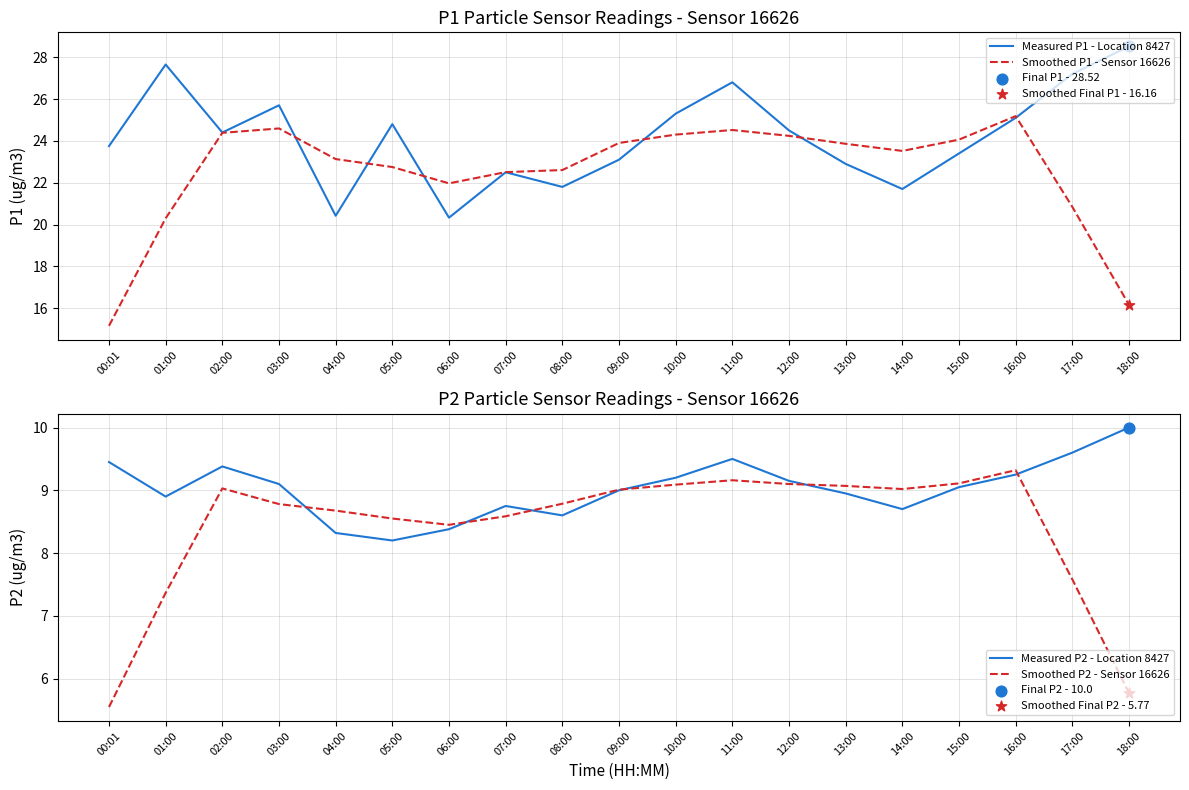

Is the value of Smoothed P2 - Sensor 16626 at 12:00 greater than the value of Measured P2 - Location 8427 at 06:00?

Yes